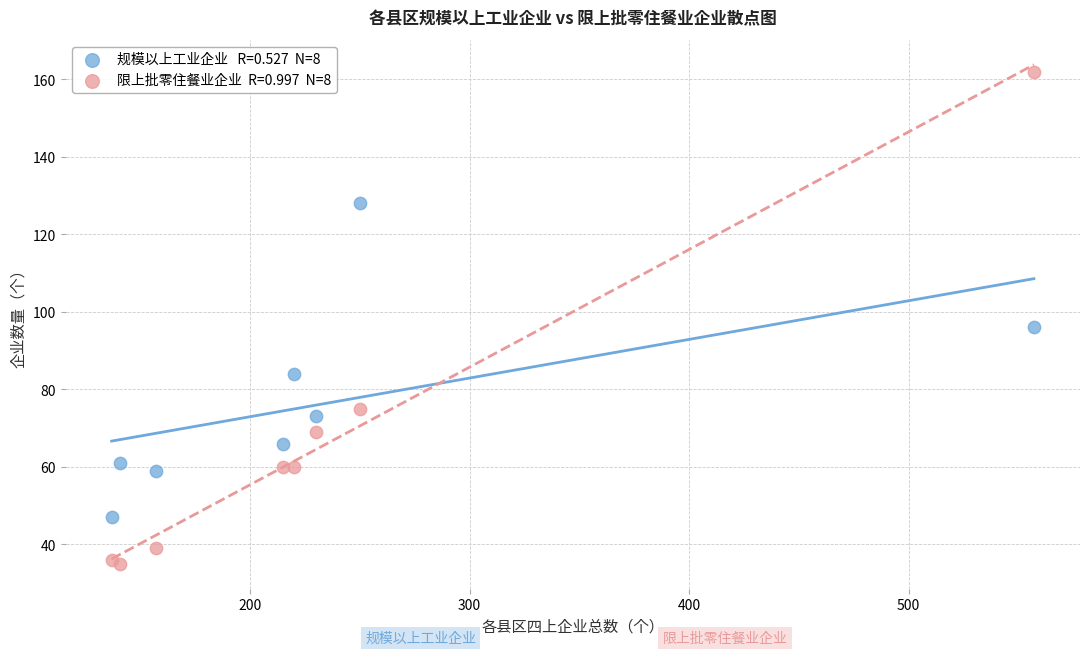

Across all series, what Y value is closest to 98?

96